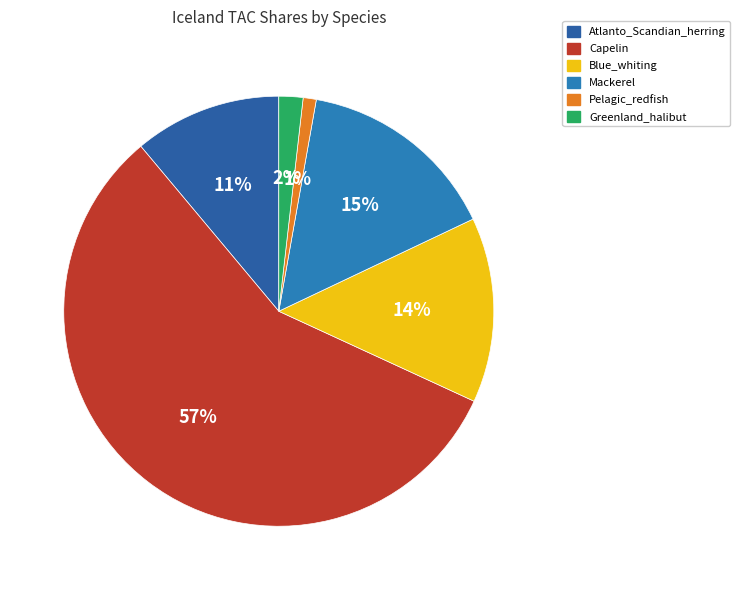

Rank the categories by value from lowest to highest.

Pelagic_redfish, Greenland_halibut, Atlanto_Scandian_herring, Blue_whiting, Mackerel, Capelin